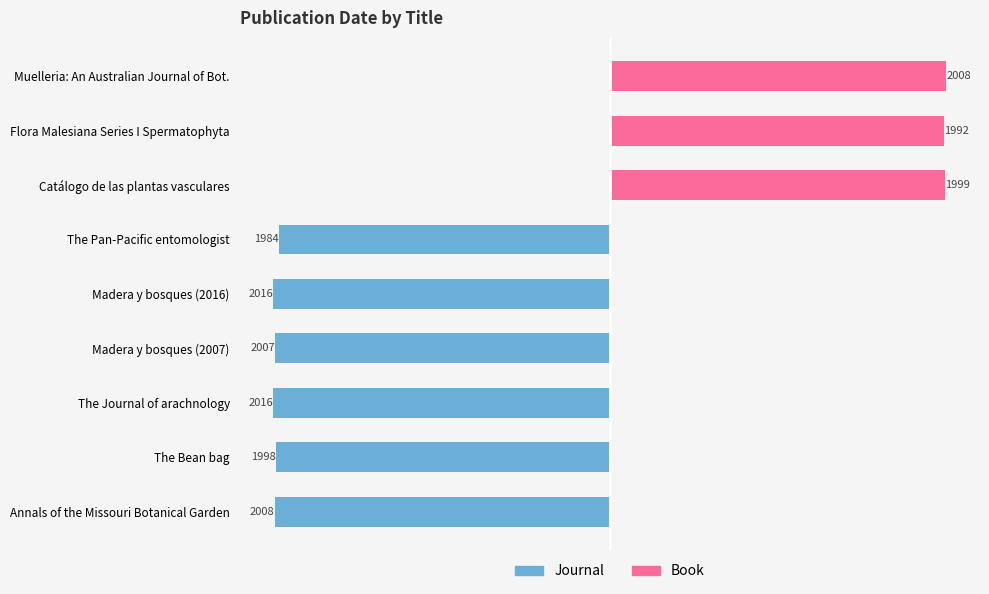

What is the value of the Book bar at the 8th from the left?

1992